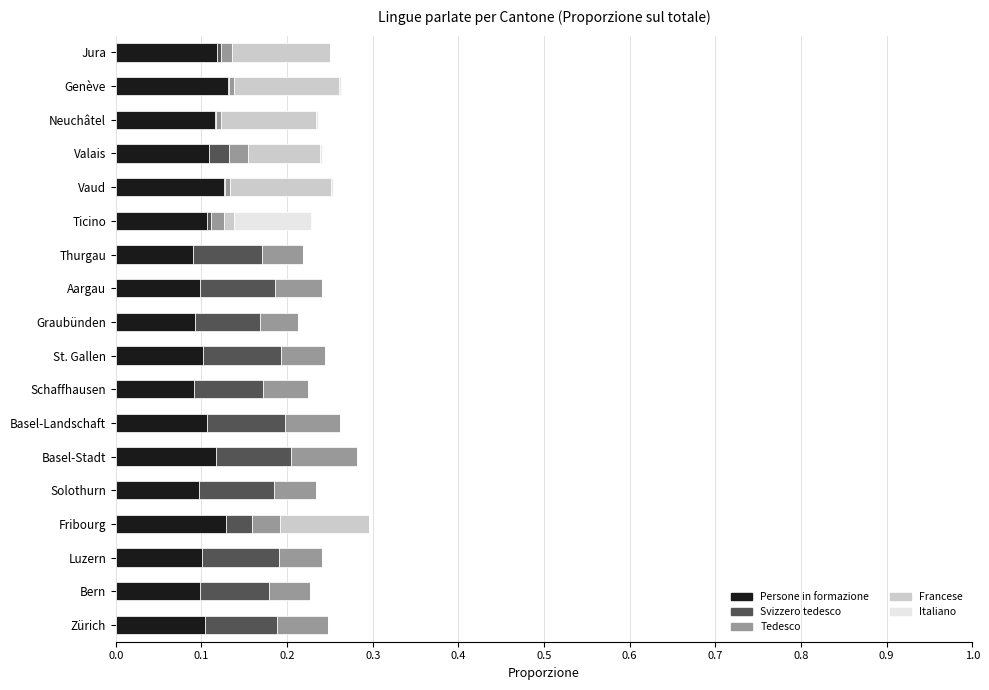

Is it true that Persone in formazione equals 0.0 at Ticino?

False